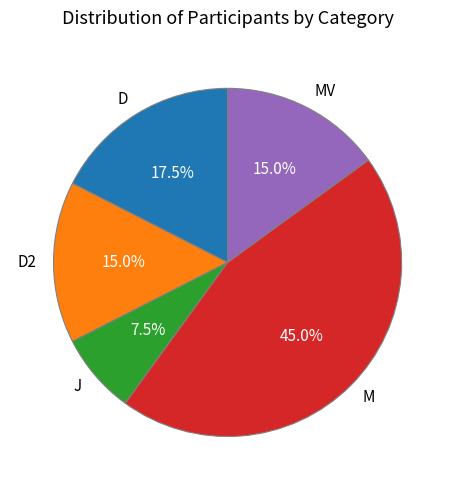

What is the ratio of the value at M to the value at J?

6.0